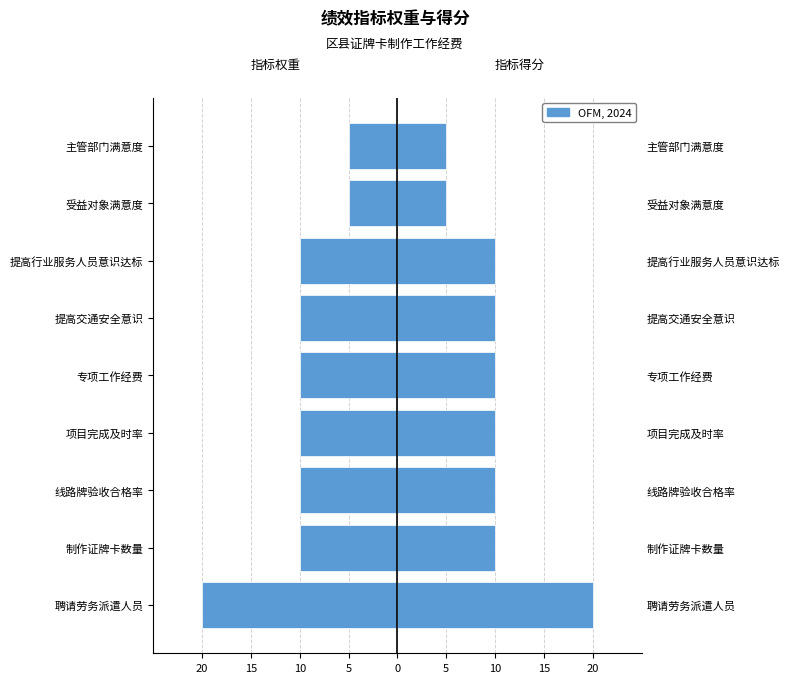

What is the approximate value of 指标得分 at 聘请劳务派遣人员, to the nearest 5?

20